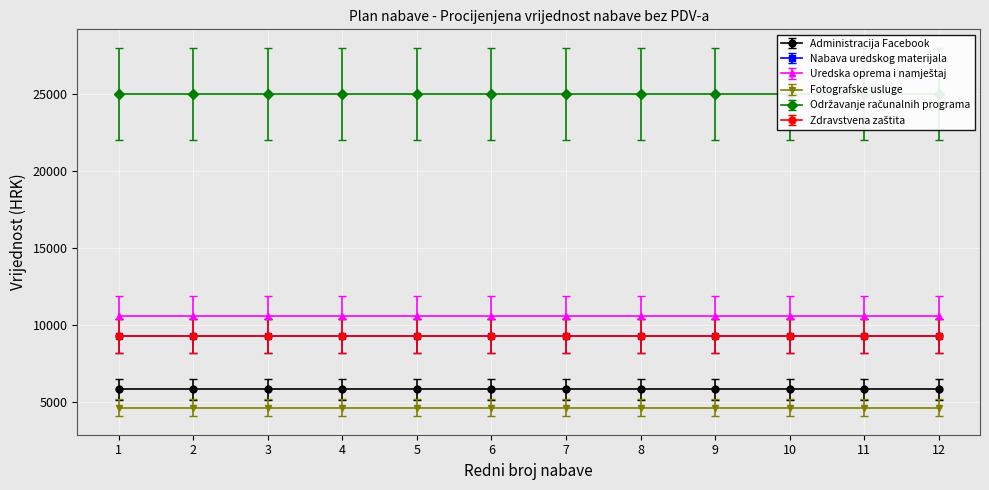

How many lines are shown in the chart?

6